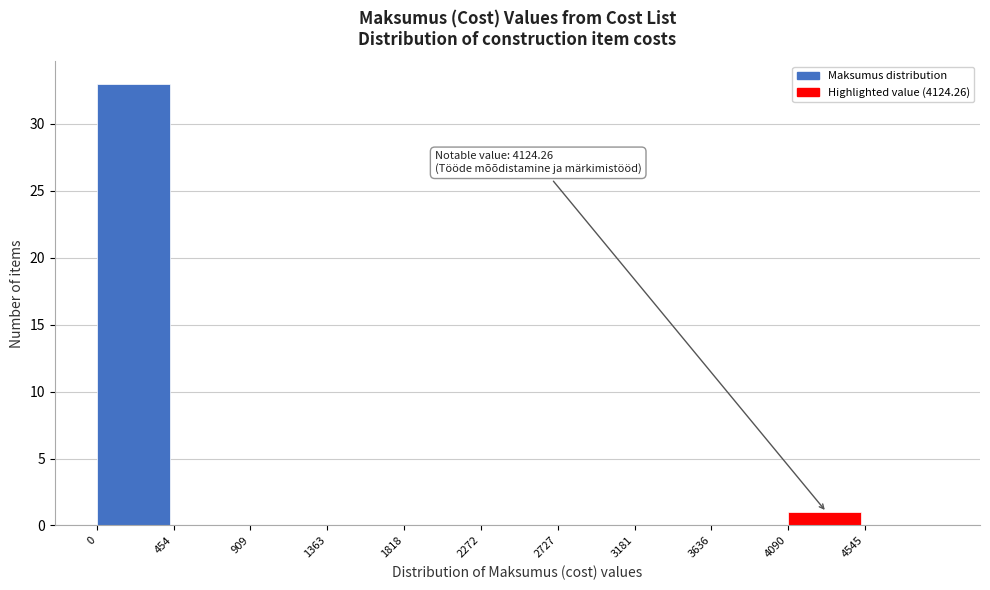

Reading right to left, transcribe all the data shown in this chart.

4545=0	4090=1	3636=0	3181=0	2727=0	2272=0	1818=0	1363=0	909=0	454=0	0=33